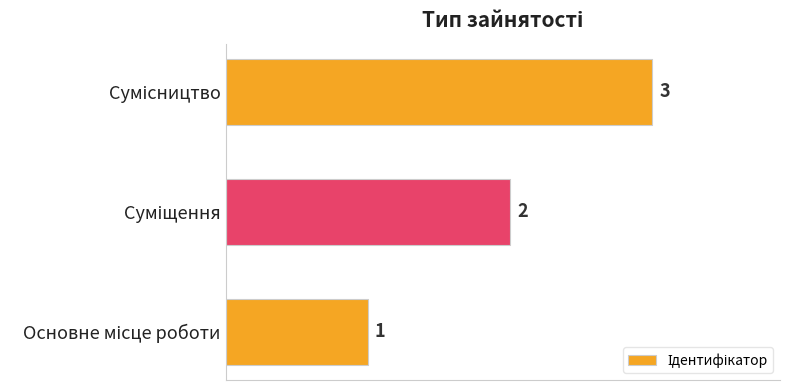

How many values are between 1 and 3?

3